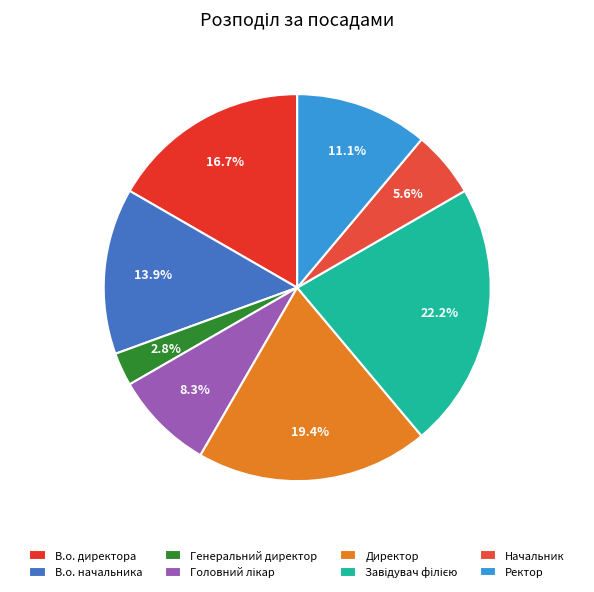

To the nearest percent, what percentage of the pie is Завідувач філією?

22%